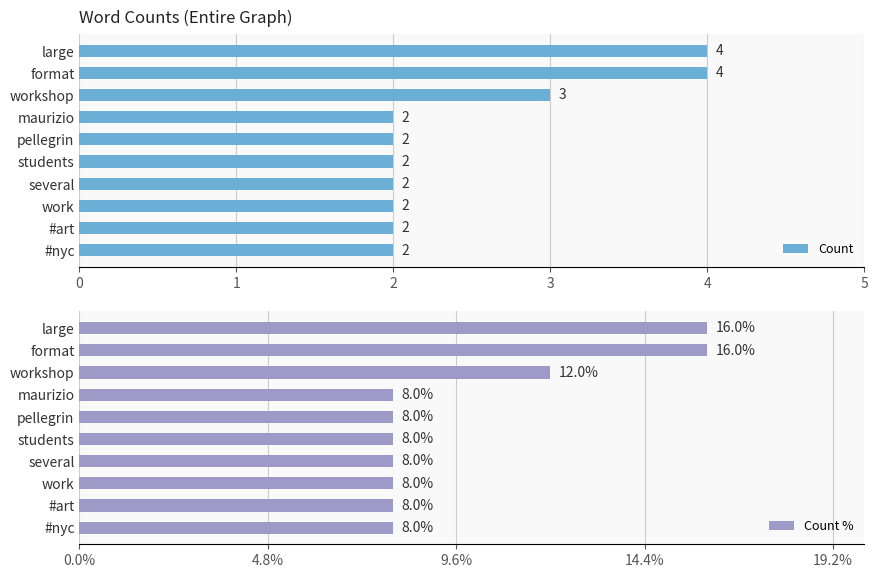

What is the value of the Count % bar at the 5th from the left?

8